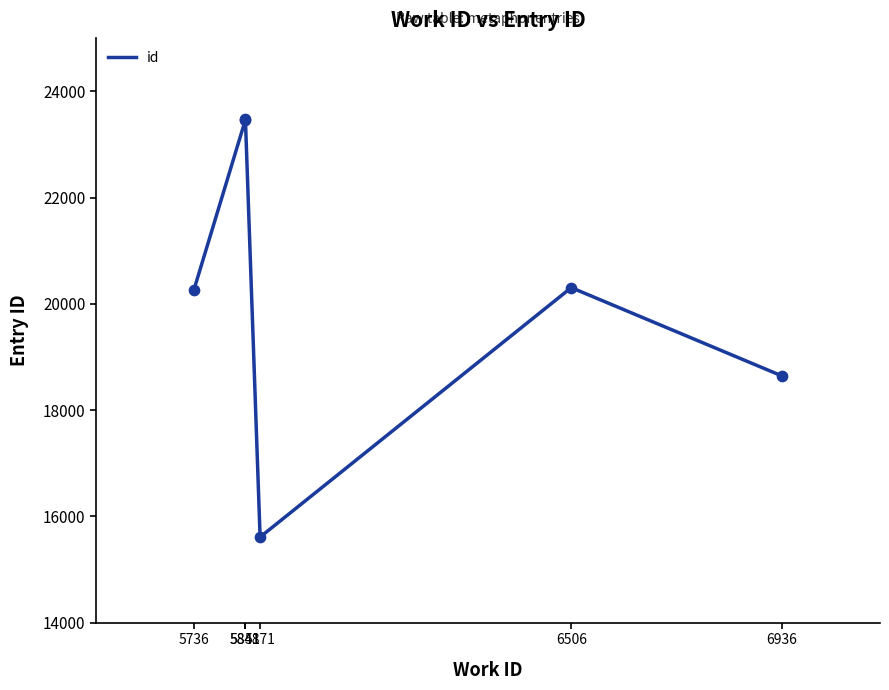

Between 5841 and 5736, which is larger?

5841